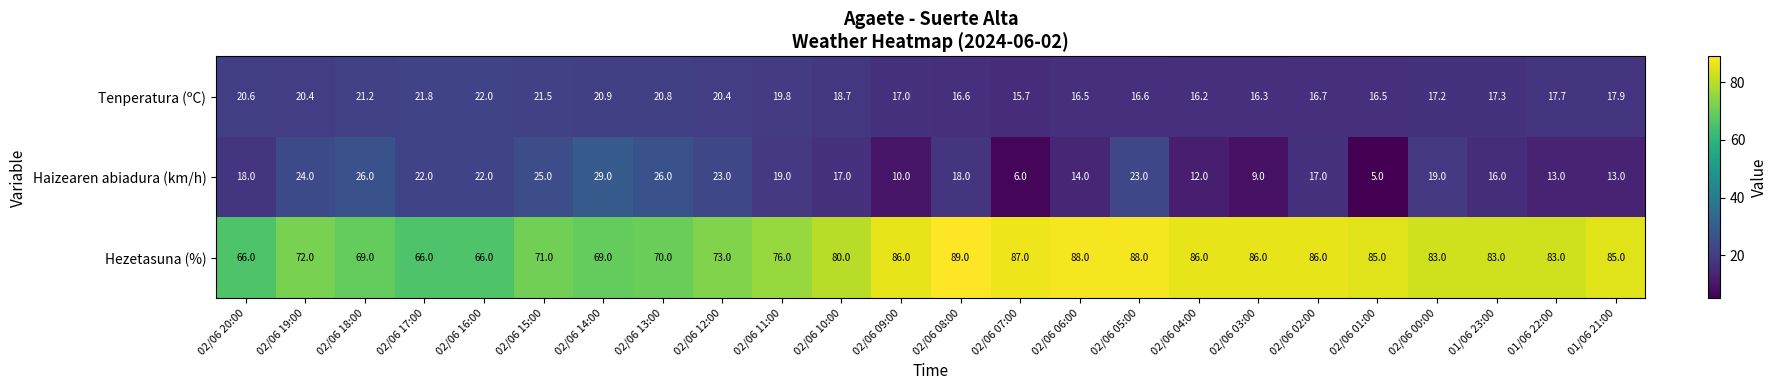

Which series has the widest spread of values?

Haizearen abiadura (km/h)